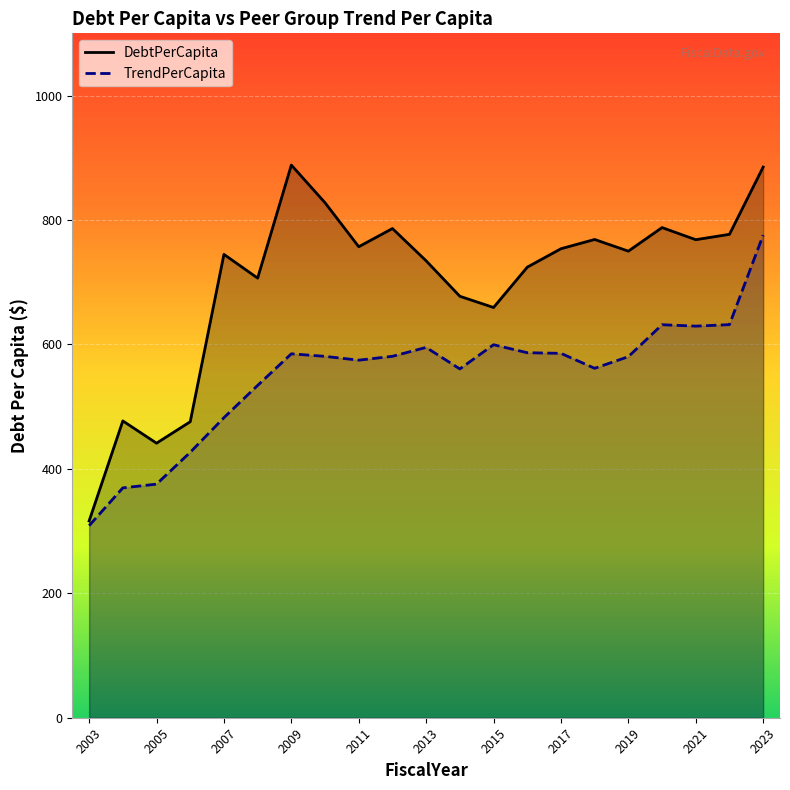

What are all the series names shown in the legend?

DebtPerCapita, TrendPerCapita